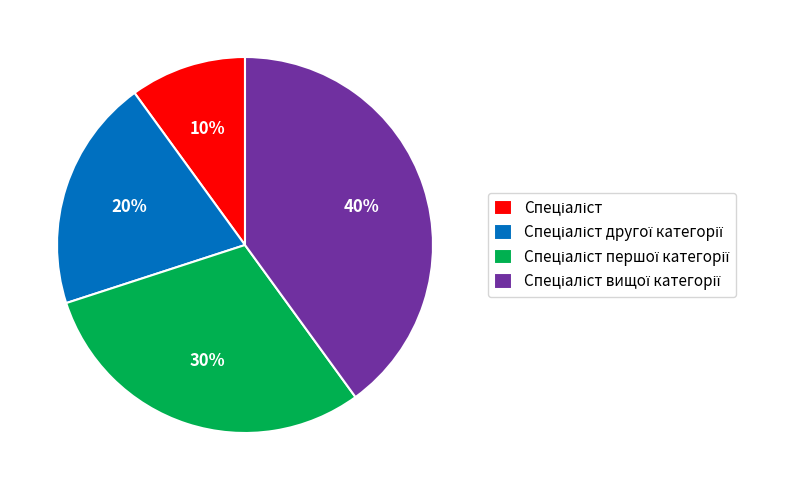

Does any single category account for the majority?

No